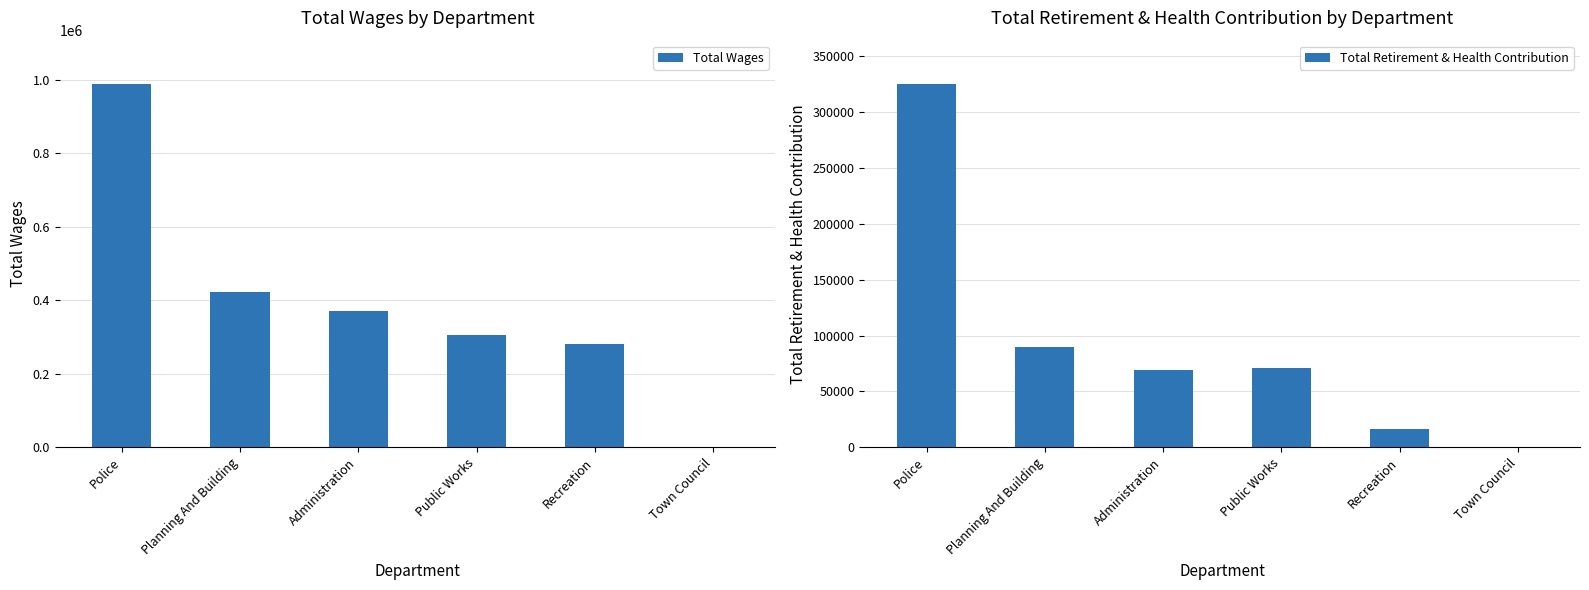

At which category is the sum across all series the highest?

Police